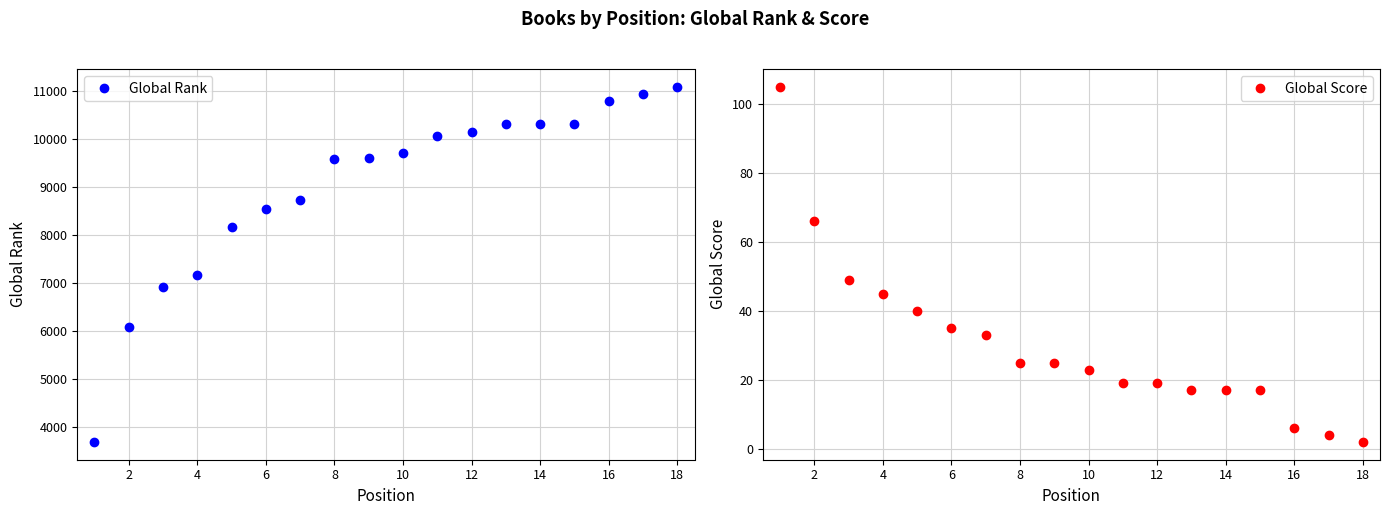

Reading left to right, list all the values displayed in this chart.

Global Rank: 3695	6084	6916	7166	8174	8541	8720	9583	9603	9715	10063	10134	10301	10301	10308	10794	10927	11084
Global Score: 105	66	49	45	40	35	33	25	25	23	19	19	17	17	17	6	4	2